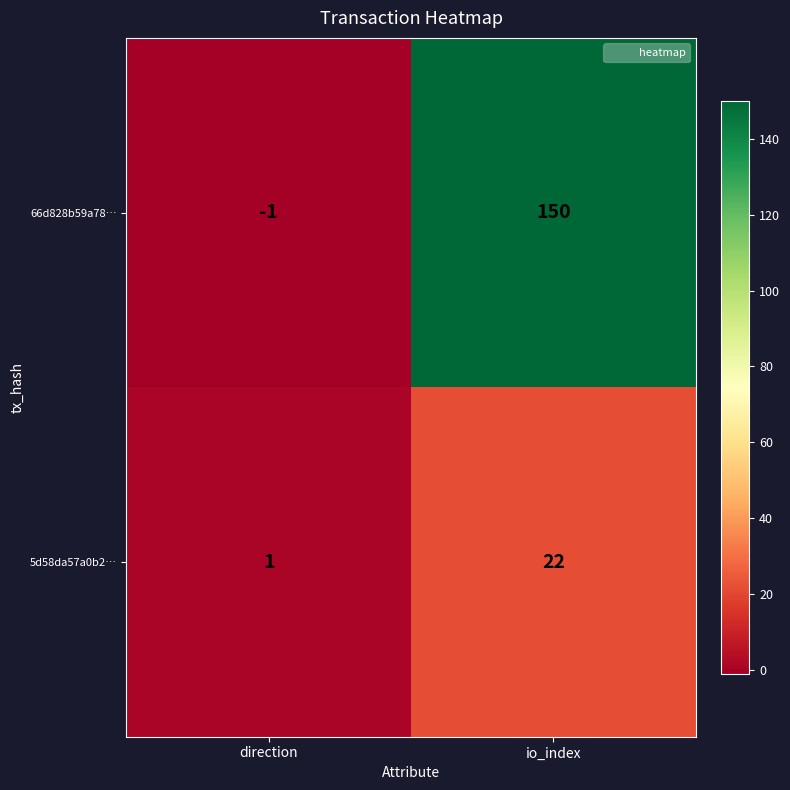

What is the maximum value shown in the chart?

150